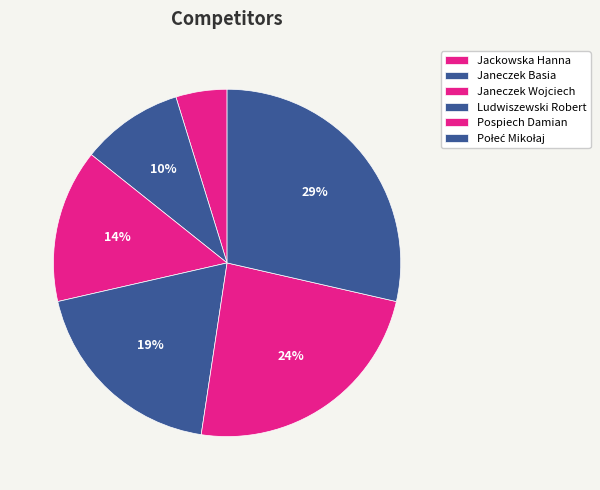

Does Janeczek Wojciech account for over 50% of the chart?

No